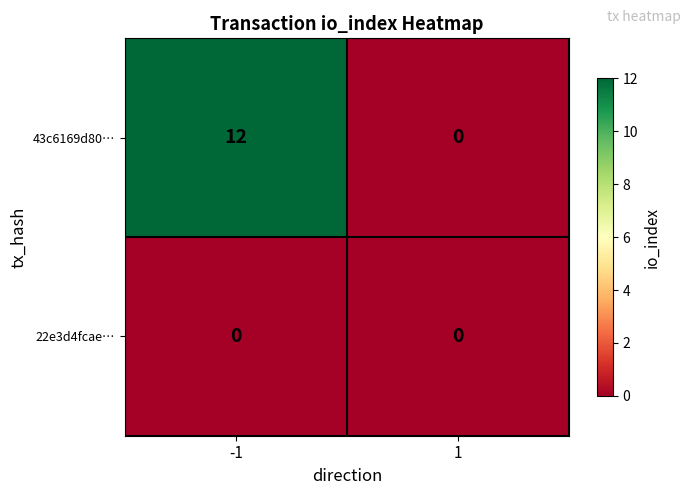

At which category is the sum across all series the highest?

-1